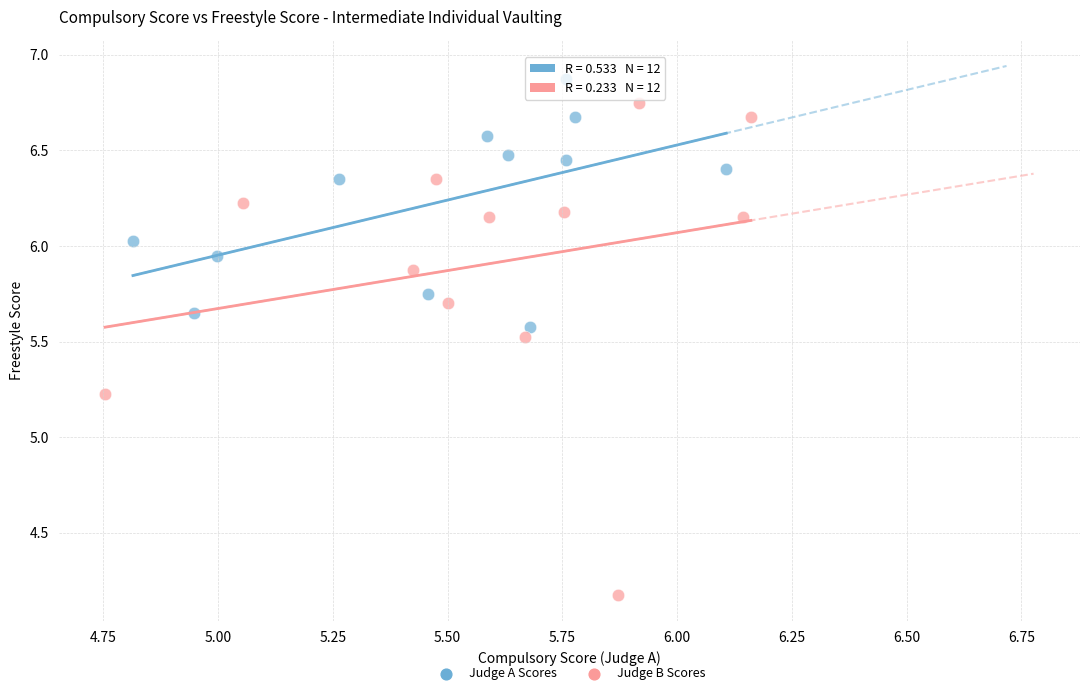

Which series has the largest Y range (max minus min)?

Judge B Scores